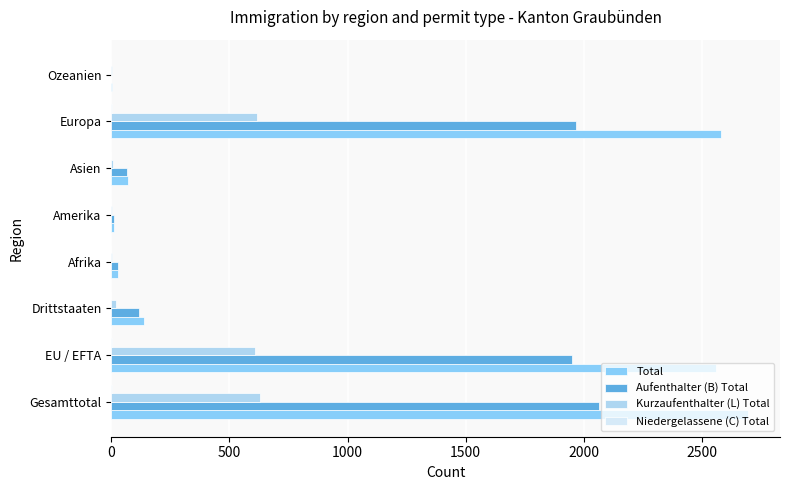

What is the maximum value for Kurzaufenthalter (L) Total?

629